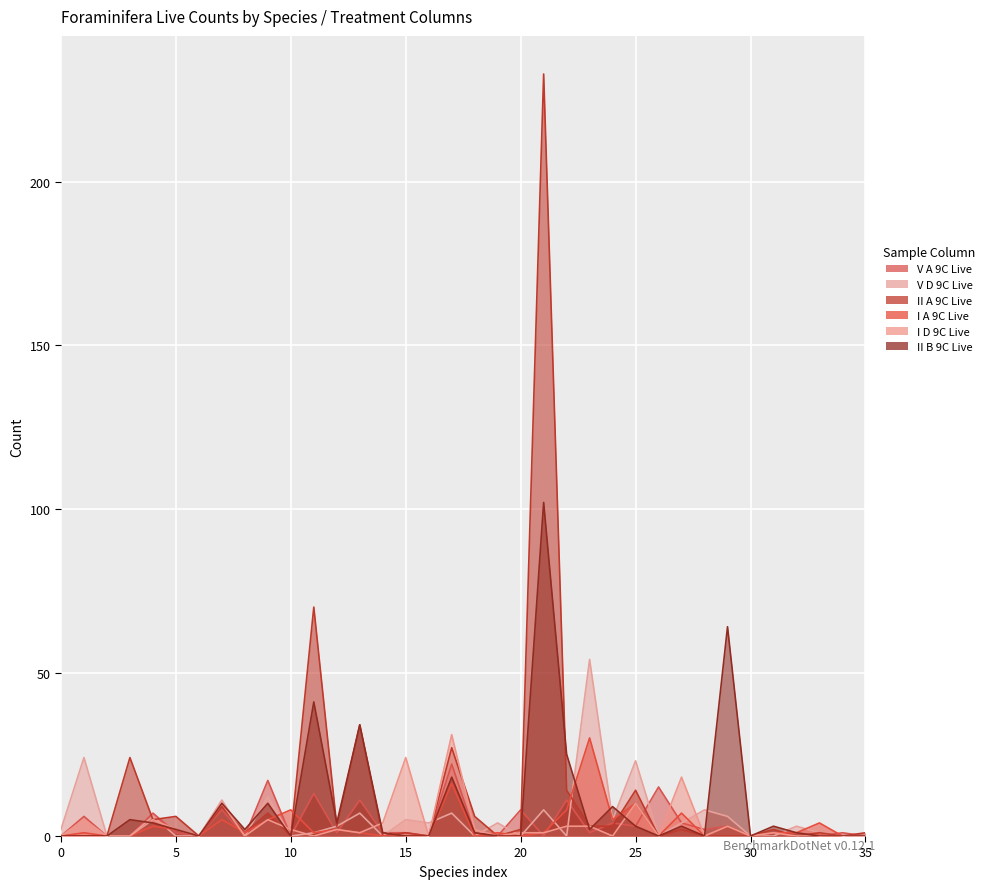

True or false: I D 9C Live has more than 0 interior local peaks.

True